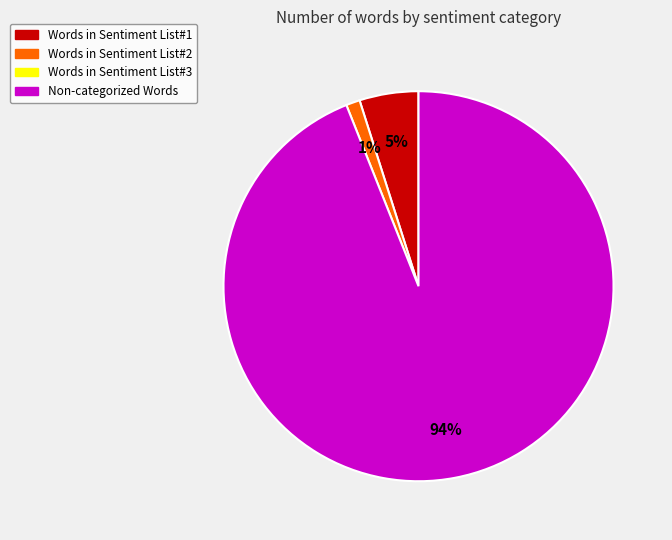

To the nearest percent, what is the difference between the largest and smallest slice percentages?

93%